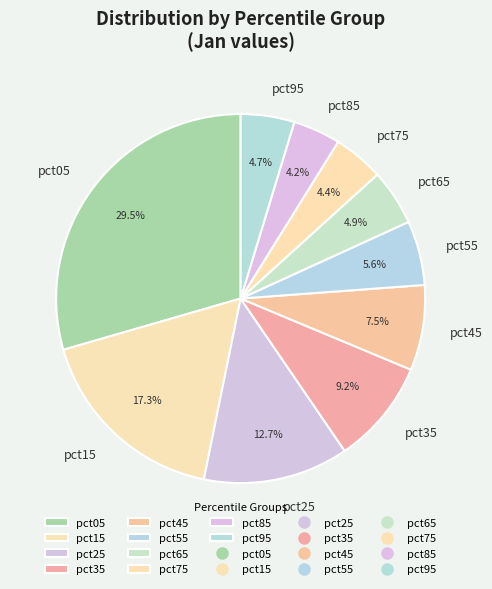

Is pct45 the majority of the pie?

No